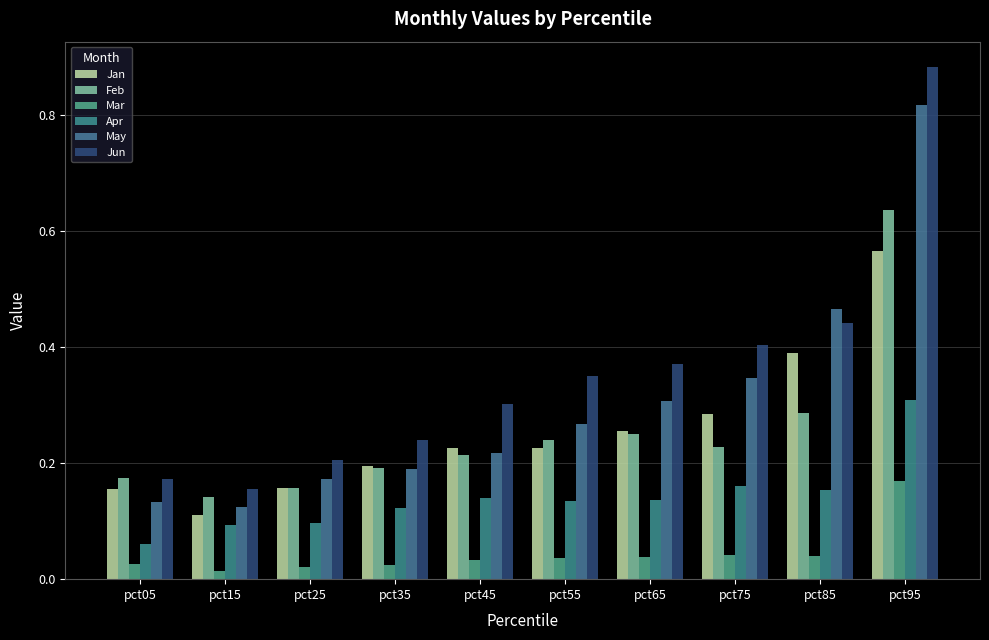

Is it true that Apr equals 0.0 at pct85?

False